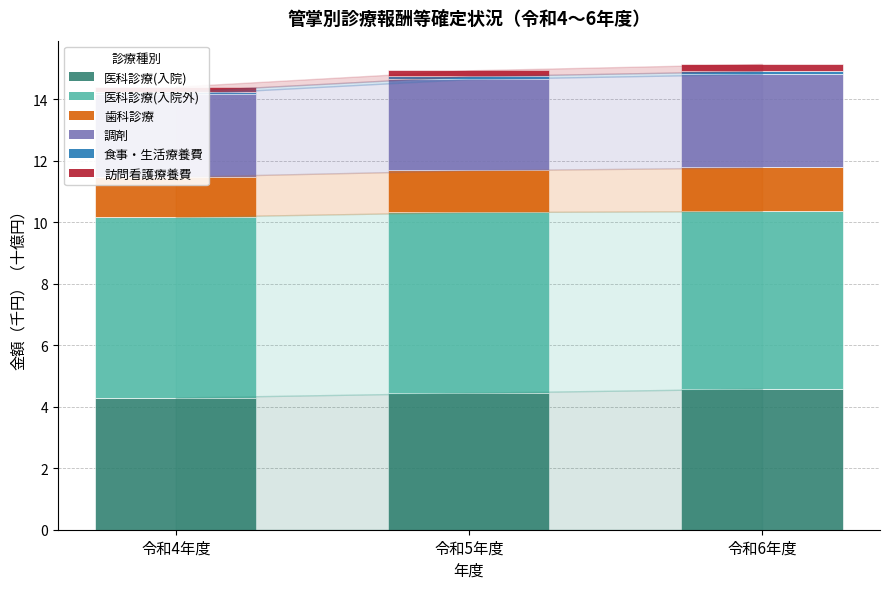

Between 令和4年度 and 令和5年度, which series saw the biggest shift?

調剤